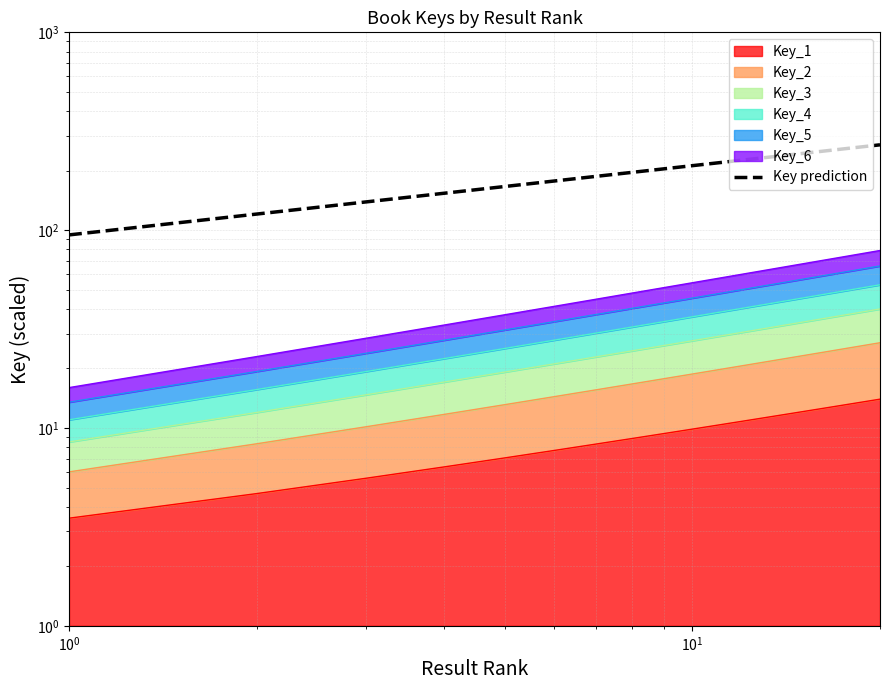

True or false: there are more than 0 points higher than both neighbors.

False